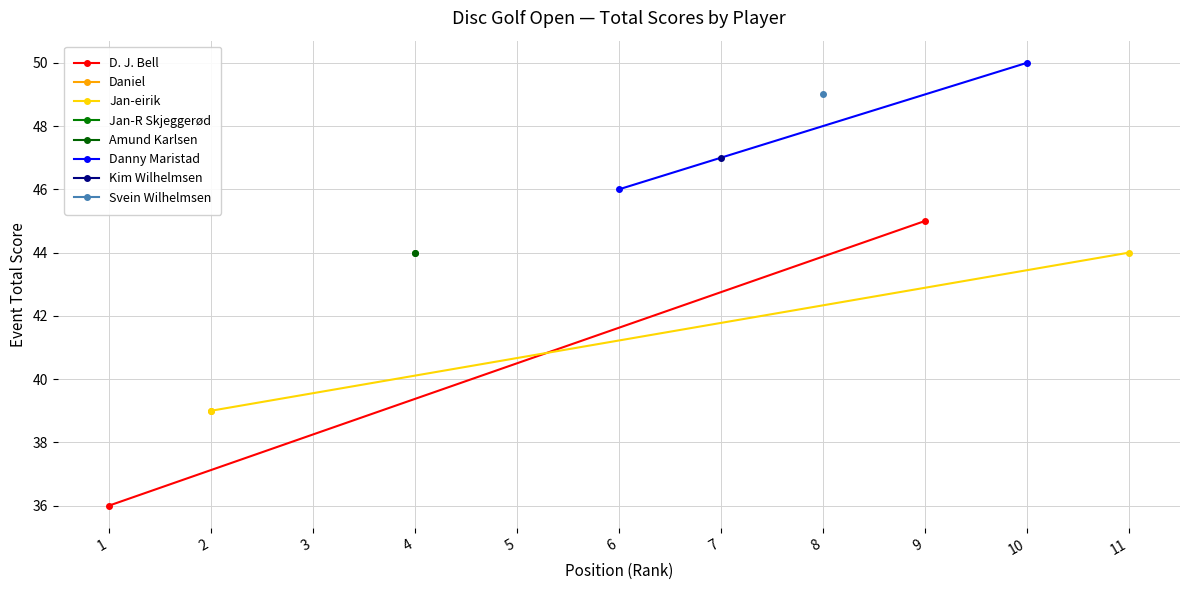

How many values in the Danny Maristad series are below 50?

1